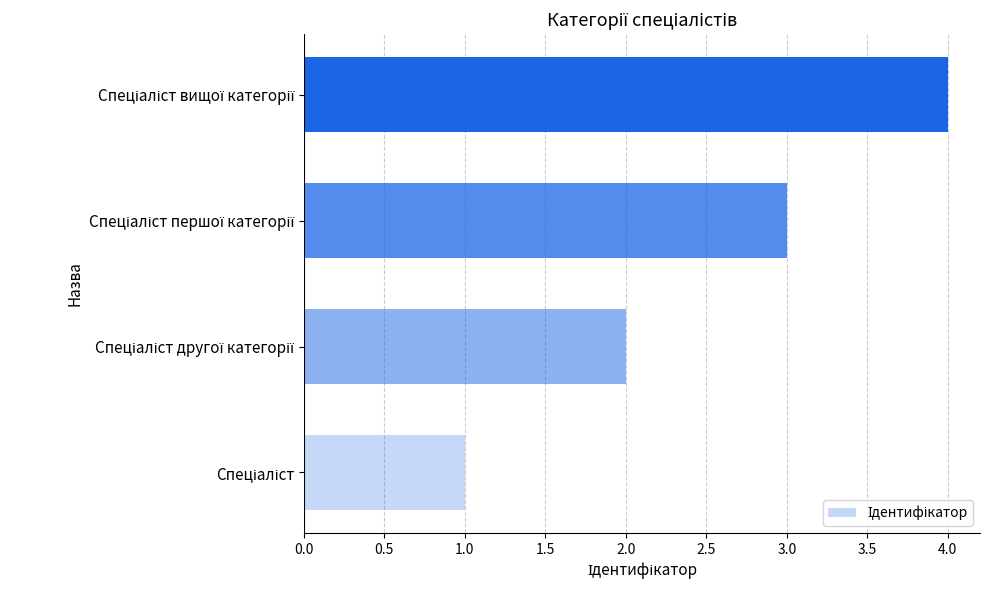

What is the sum of all values?

10